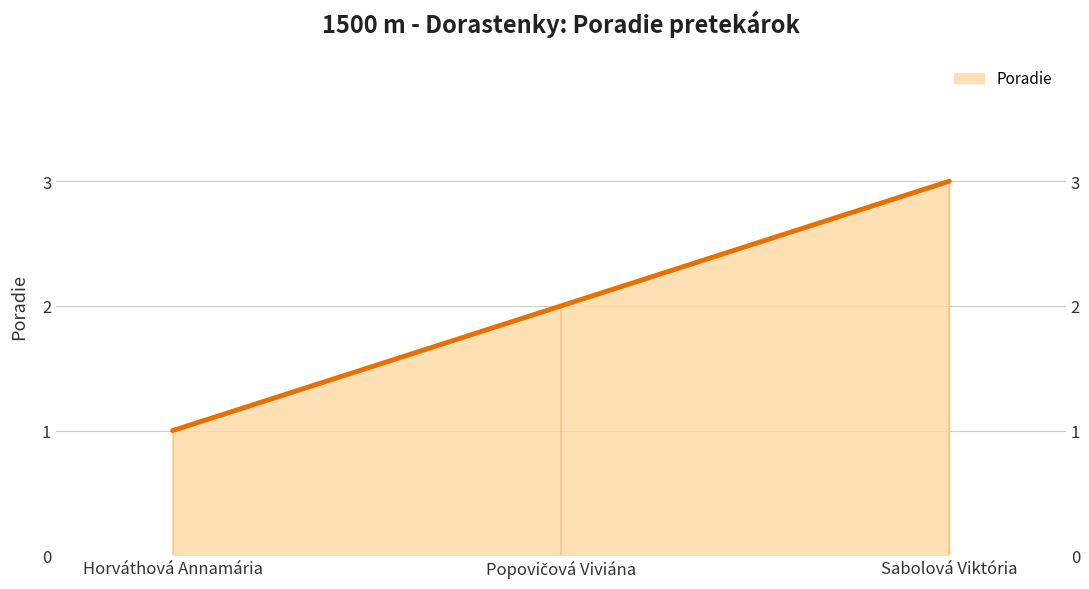

List the labels in order of value, smallest first.

Horváthová Annamária, Popovičová Viviána, Sabolová Viktória